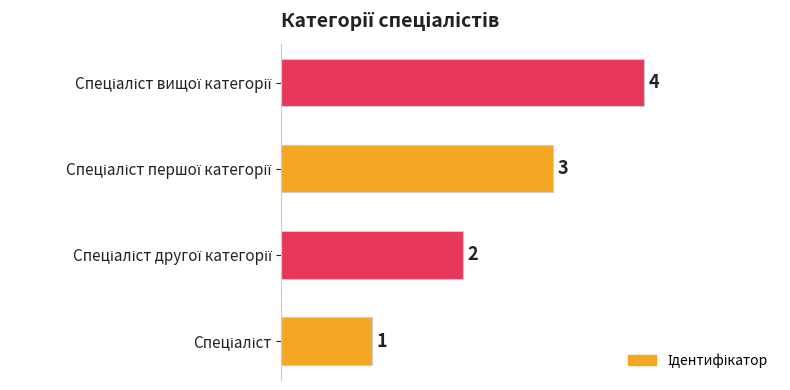

What is the greatest value displayed?

4